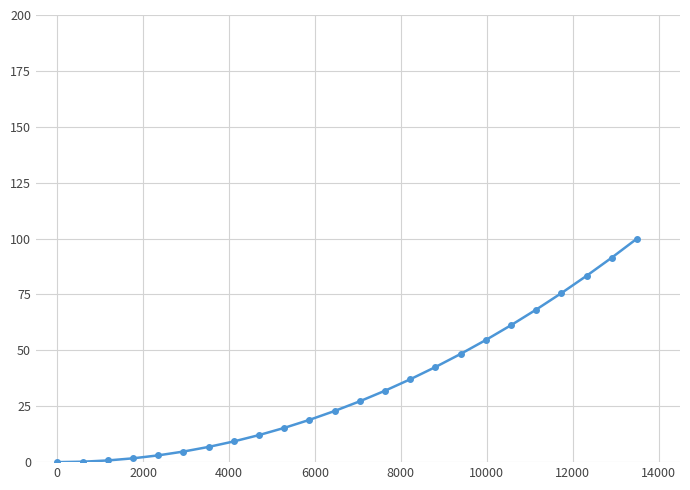

What is the sum of all values?

817.4